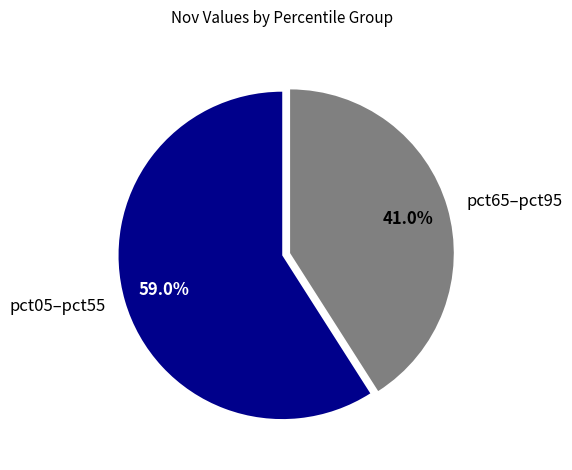

Is the sum of pct65–pct95 and pct05–pct55 greater than half?

Yes